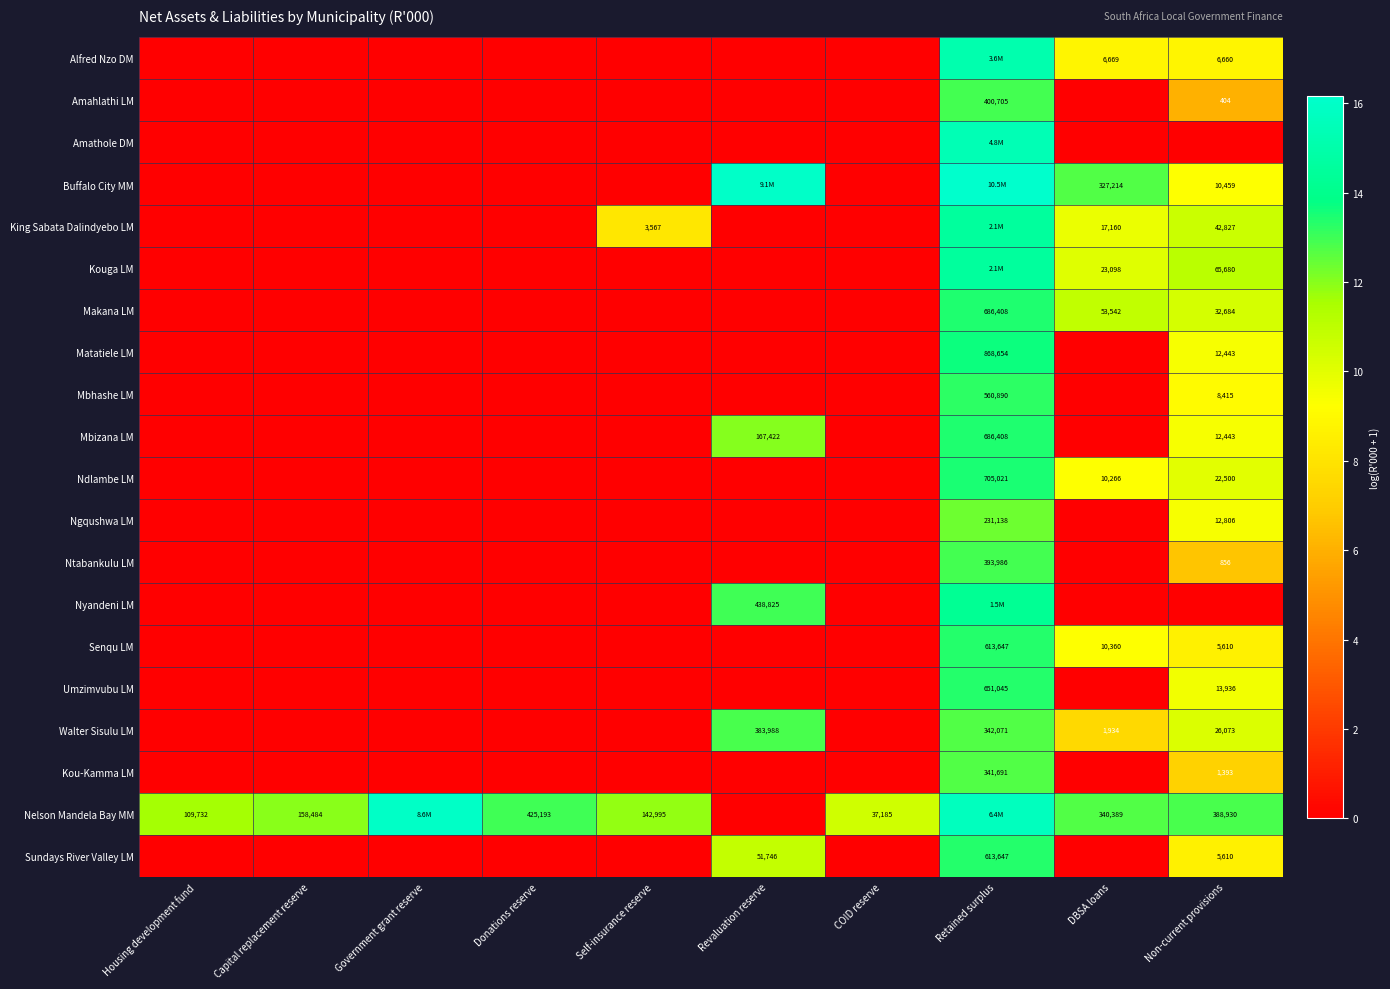

How many data points in Kou-Kamma LM are above 0?

2